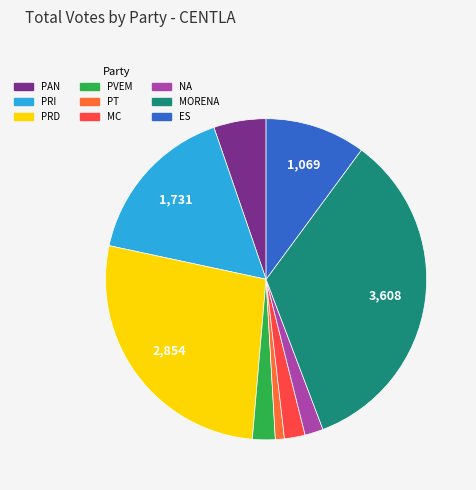

The PVEM slice represents 2% of the pie. True or false?

True